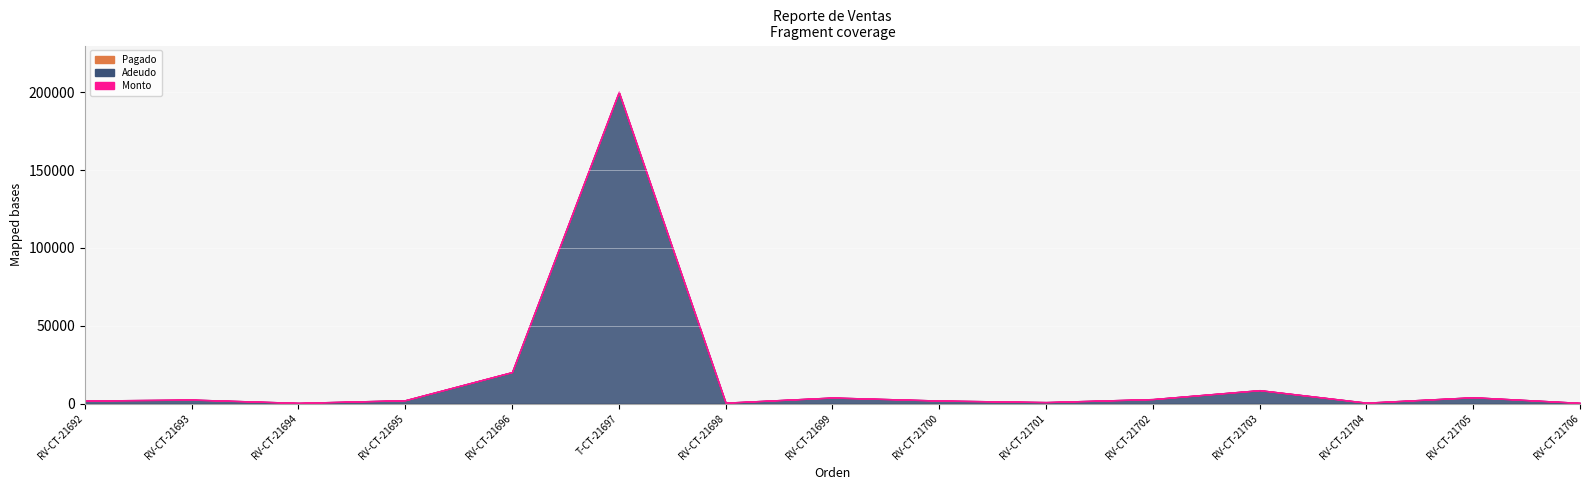

Reading left to right, list all the values displayed in this chart.

Monto: RV-CT-21692=2000	RV-CT-21693=2600	RV-CT-21694=500	RV-CT-21695=2200	RV-CT-21696=20250	T-CT-21697=200000	RV-CT-21698=630	RV-CT-21699=3925	RV-CT-21700=2000	RV-CT-21701=1000	RV-CT-21702=2925	RV-CT-21703=8654	RV-CT-21704=630	RV-CT-21705=4095	RV-CT-21706=500
Adeudo: RV-CT-21692=2000	RV-CT-21693=2600	RV-CT-21694=500	RV-CT-21695=2200	RV-CT-21696=20250	T-CT-21697=200000	RV-CT-21698=630	RV-CT-21699=3925	RV-CT-21700=2000	RV-CT-21701=1000	RV-CT-21702=2925	RV-CT-21703=8654	RV-CT-21704=630	RV-CT-21705=4095	RV-CT-21706=500
Pagado: RV-CT-21692=0	RV-CT-21693=0	RV-CT-21694=0	RV-CT-21695=0	RV-CT-21696=0	T-CT-21697=0	RV-CT-21698=0	RV-CT-21699=0	RV-CT-21700=0	RV-CT-21701=0	RV-CT-21702=0	RV-CT-21703=0	RV-CT-21704=0	RV-CT-21705=0	RV-CT-21706=0